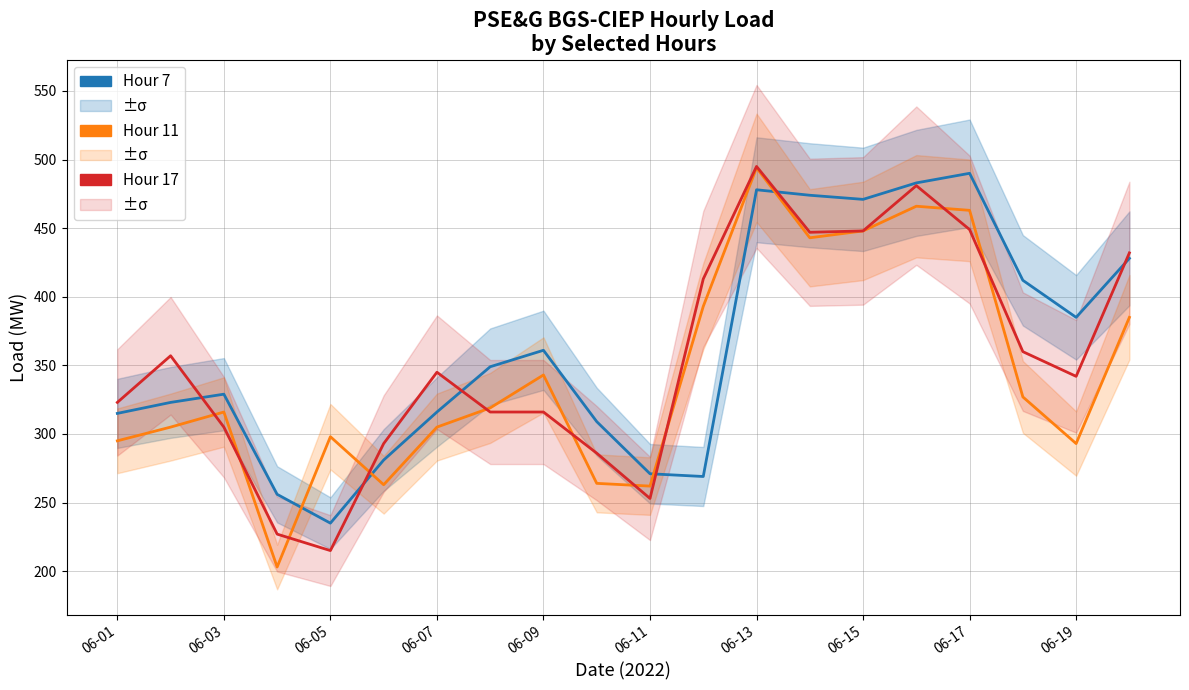

True or false: Hour 11 has a value of 190 at 06-15.

False